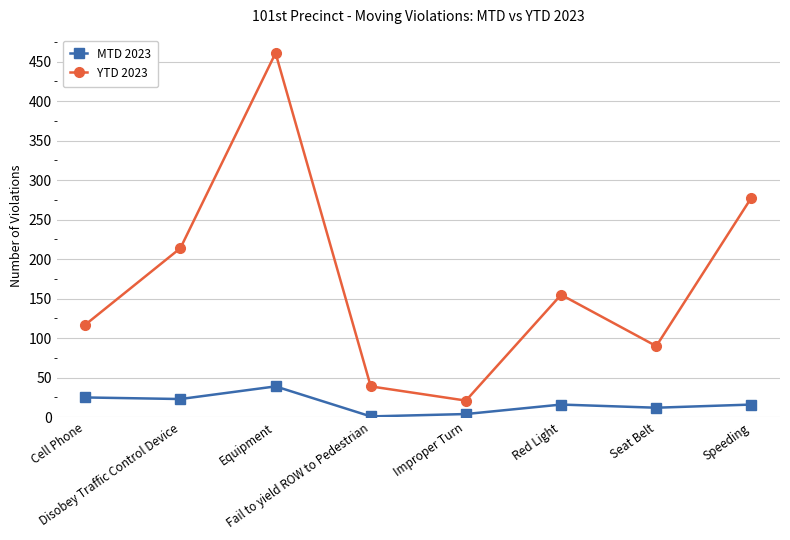

True or false: MTD 2023 has more than 2 interior local peaks.

False